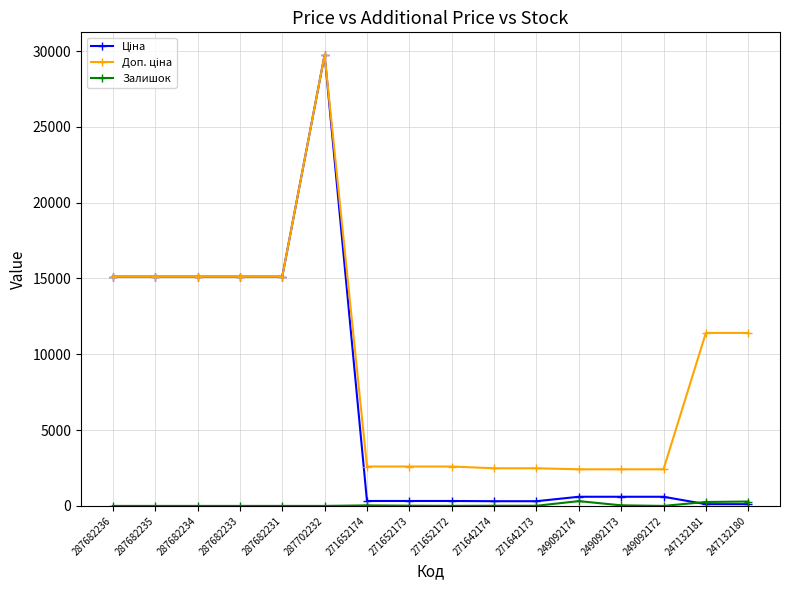

True or false: Залишок has more than 0 interior local peaks.

True